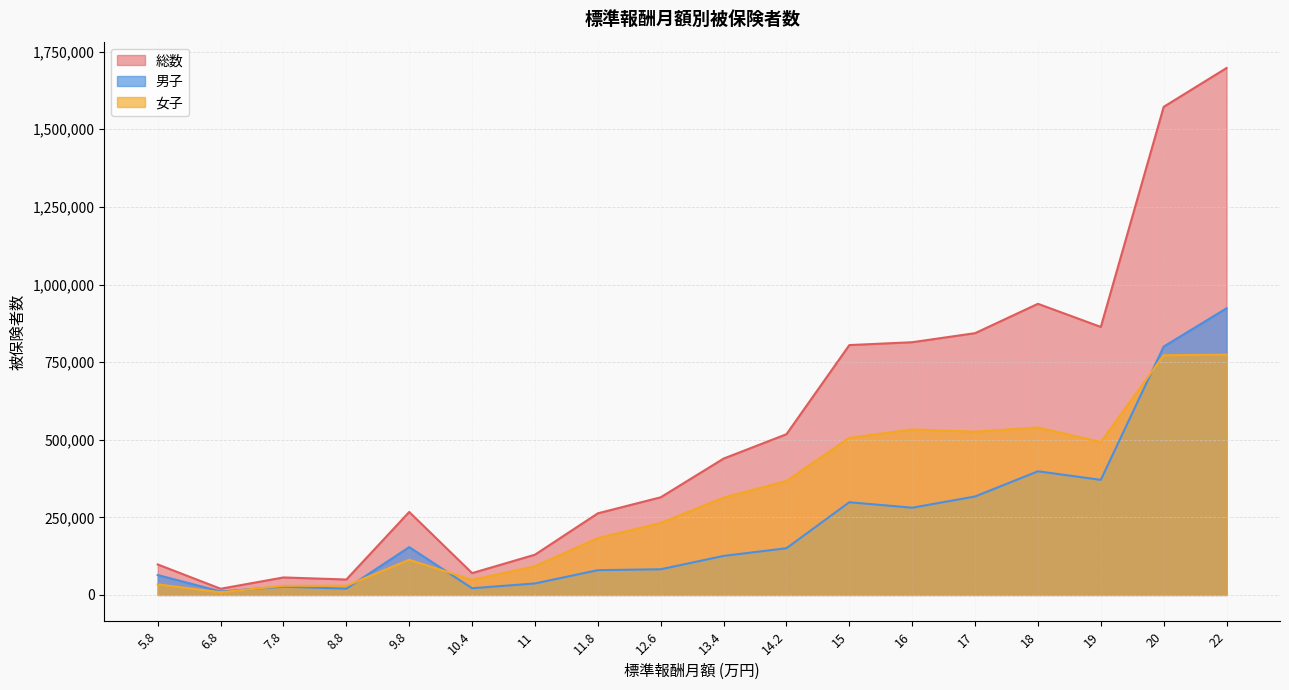

What position from the left is 7.8?

3